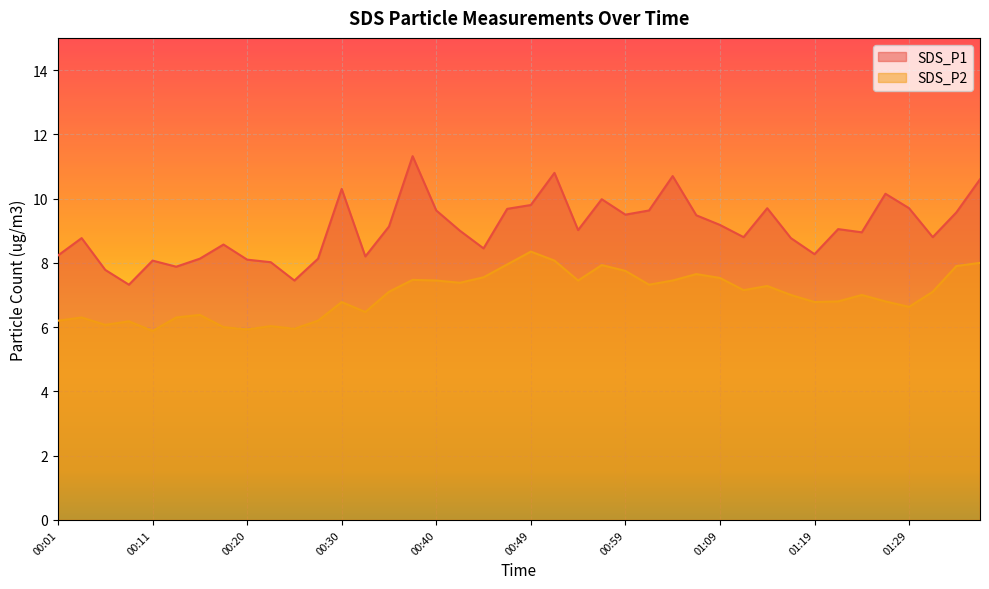

The SDS_P1 series shows 10.2 at 01:27. True or false?

True